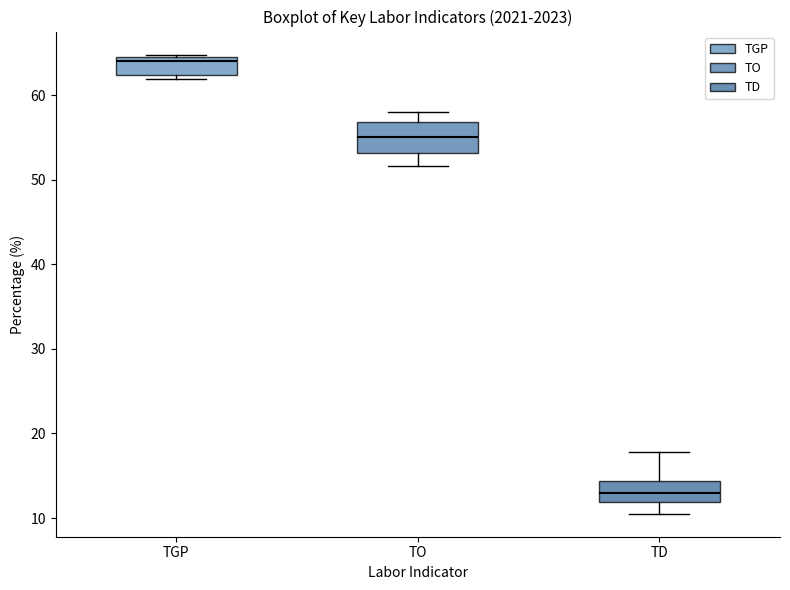

Which box is the tallest, from its lower edge to its upper edge?

TO